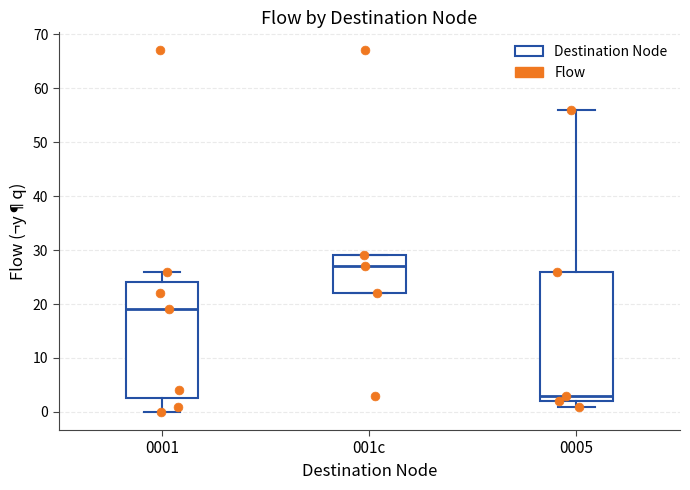

Where is the lower edge of the box for 0001 on the y-axis? The values are not printed on the chart, so give them approximately, as read against the axis.

3